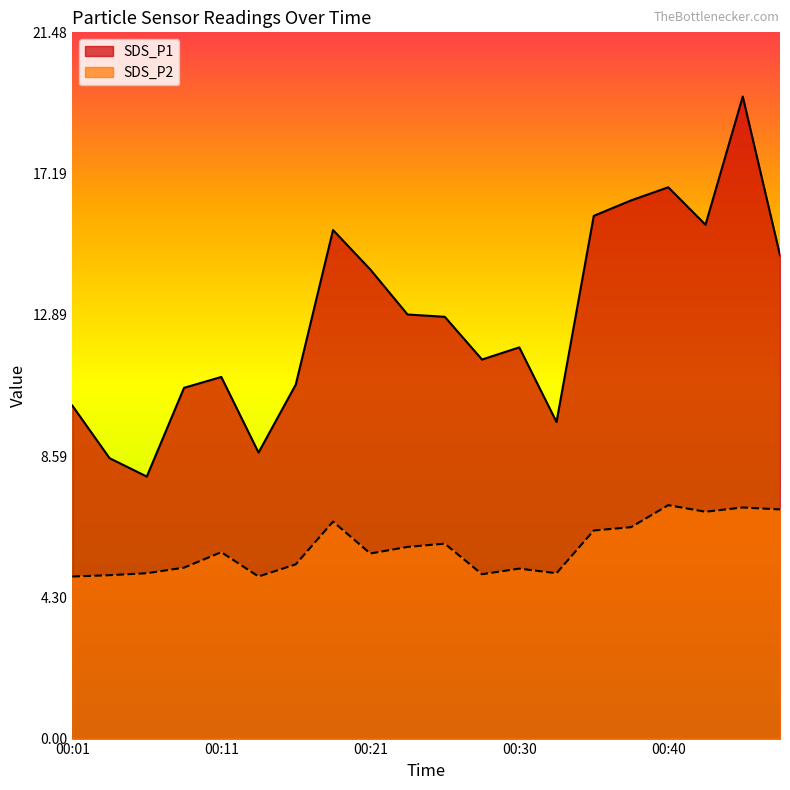

True or false: SDS_P1 and SDS_P2 cross at least once.

False